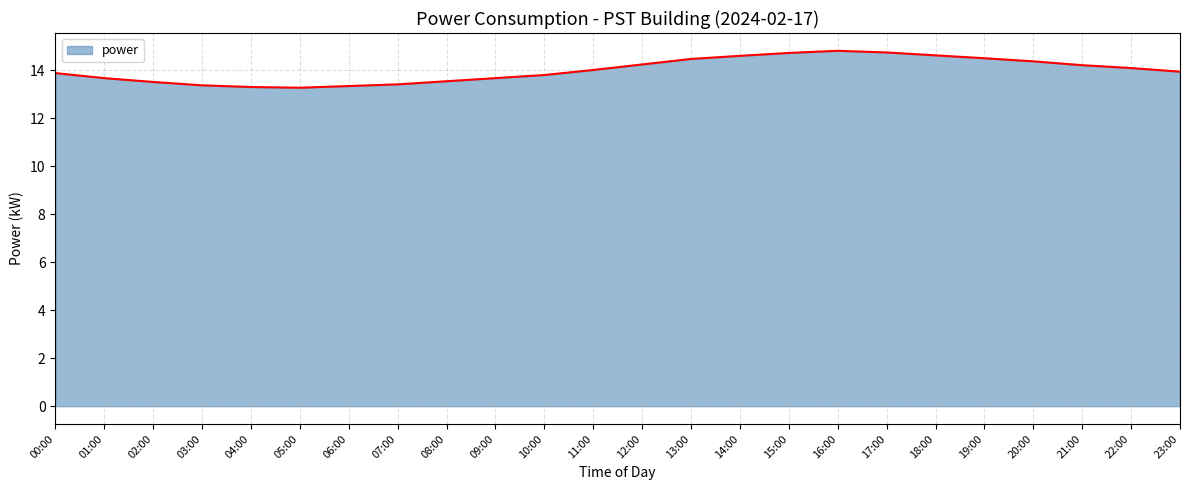

What is the difference between the values at 18:00 and 02:00?

1.1